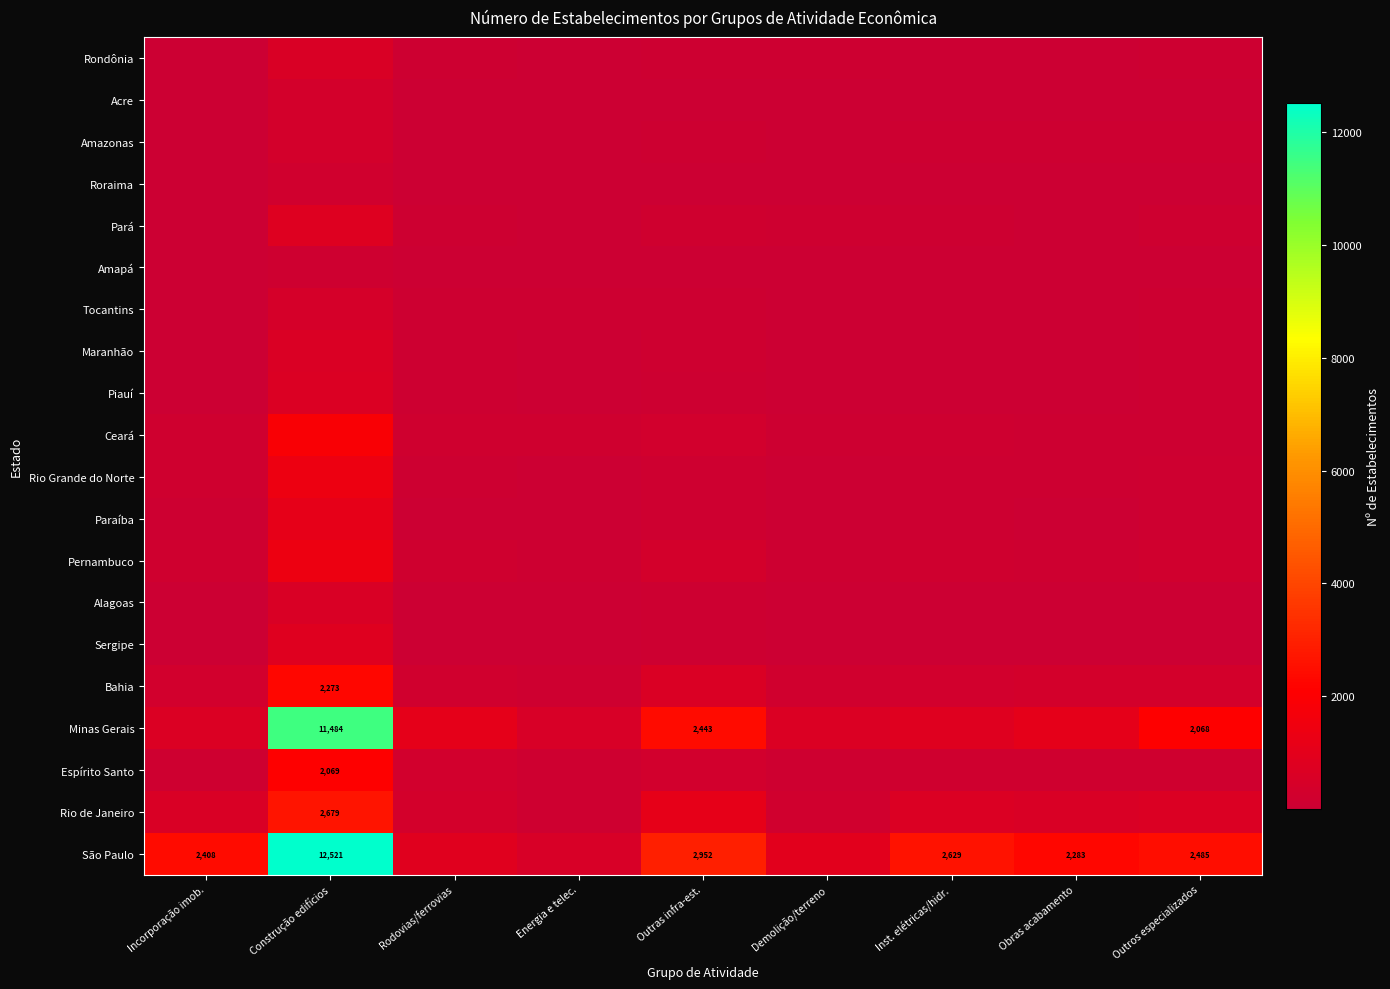

Which series has the largest total across all categories?

São Paulo